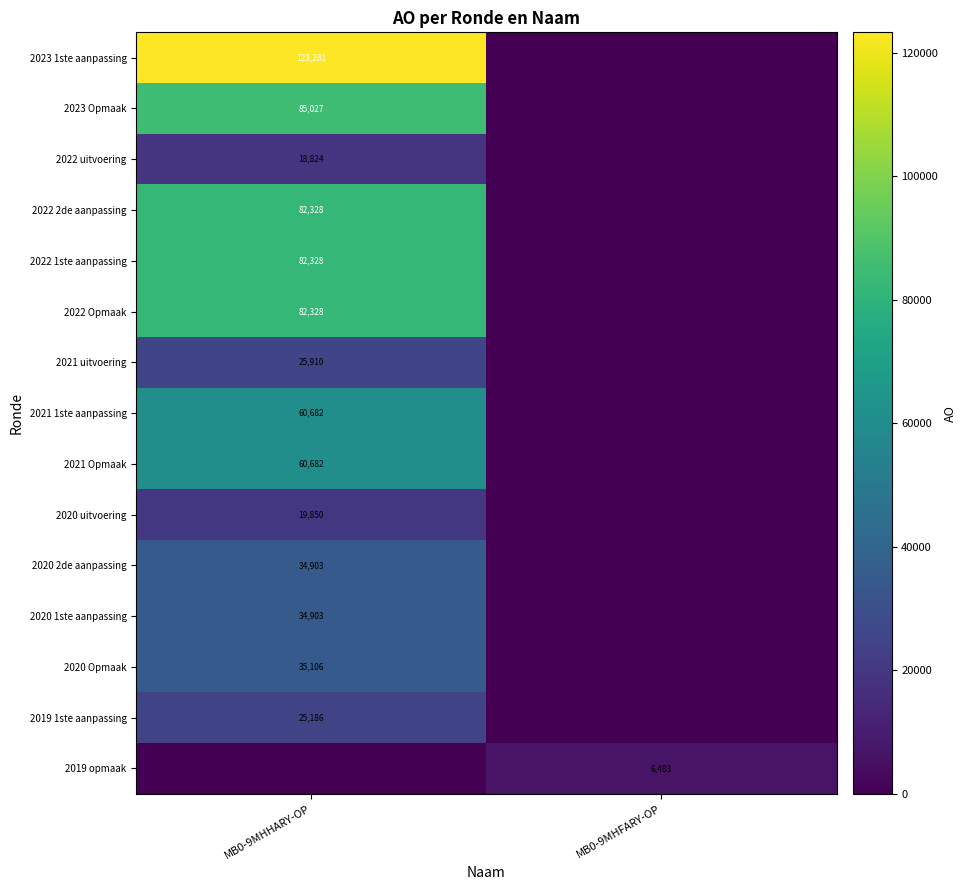

Is the value of 2022 uitvoering at MB0-9MHHARY-OP greater than the value of 2020 2de aanpassing at MB0-9MHHARY-OP?

No